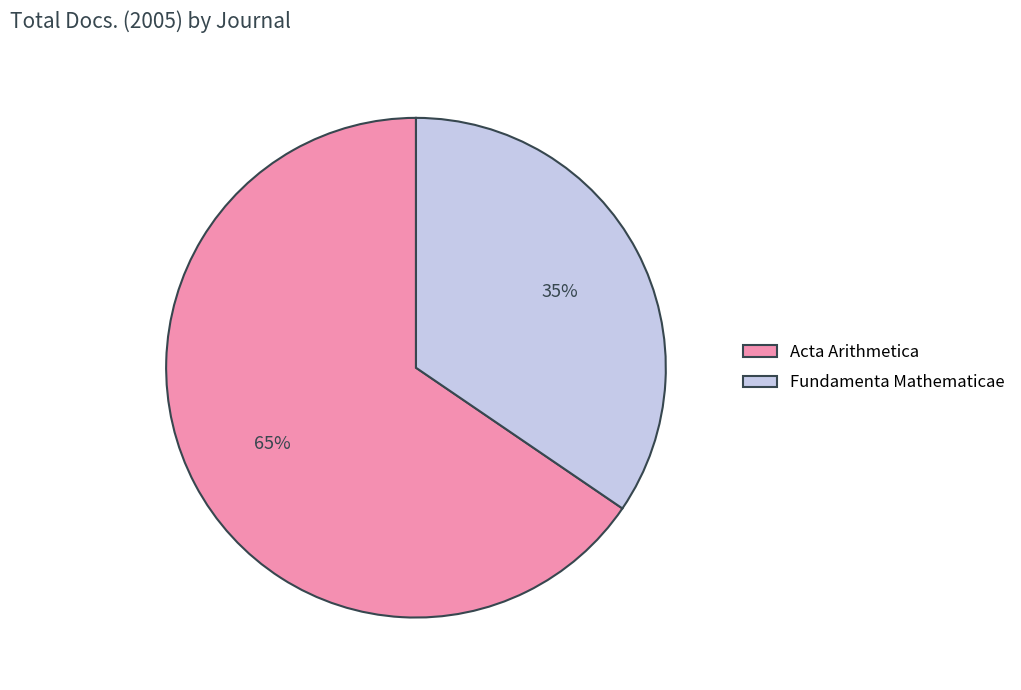

To the nearest percent, what portion does Acta Arithmetica represent?

65%